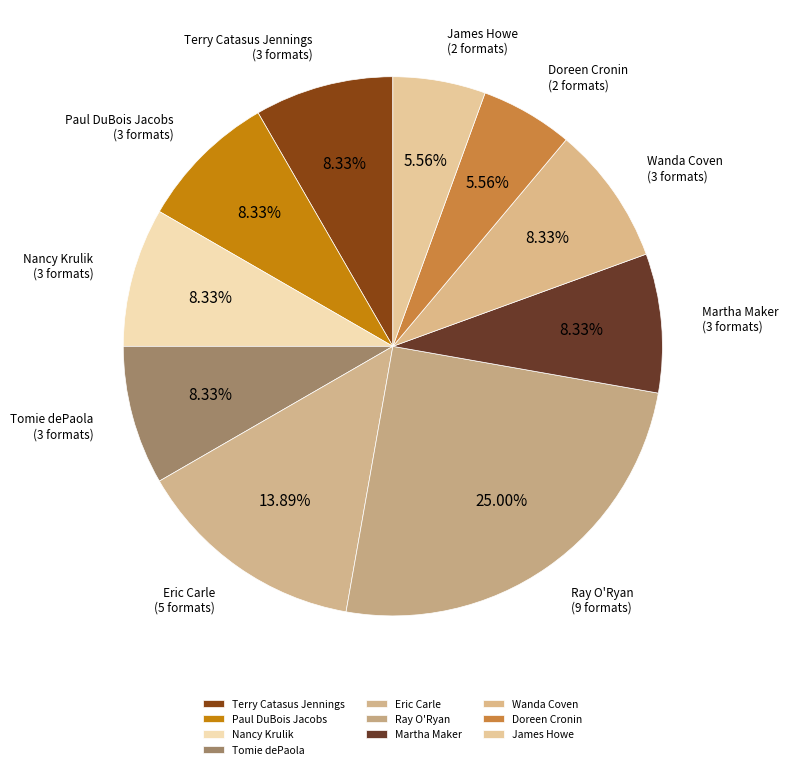

Is Doreen Cronin the majority of the pie?

No